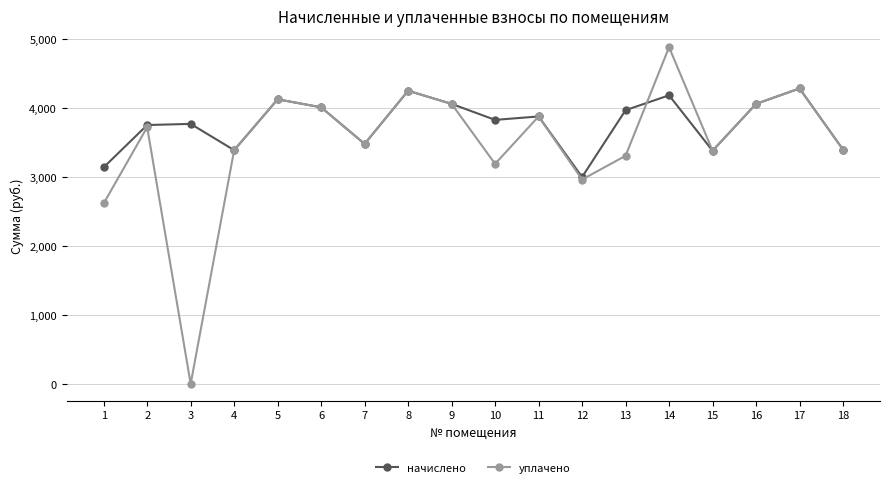

What is the value of the уплачено point at the 1st from the left?

2615.2